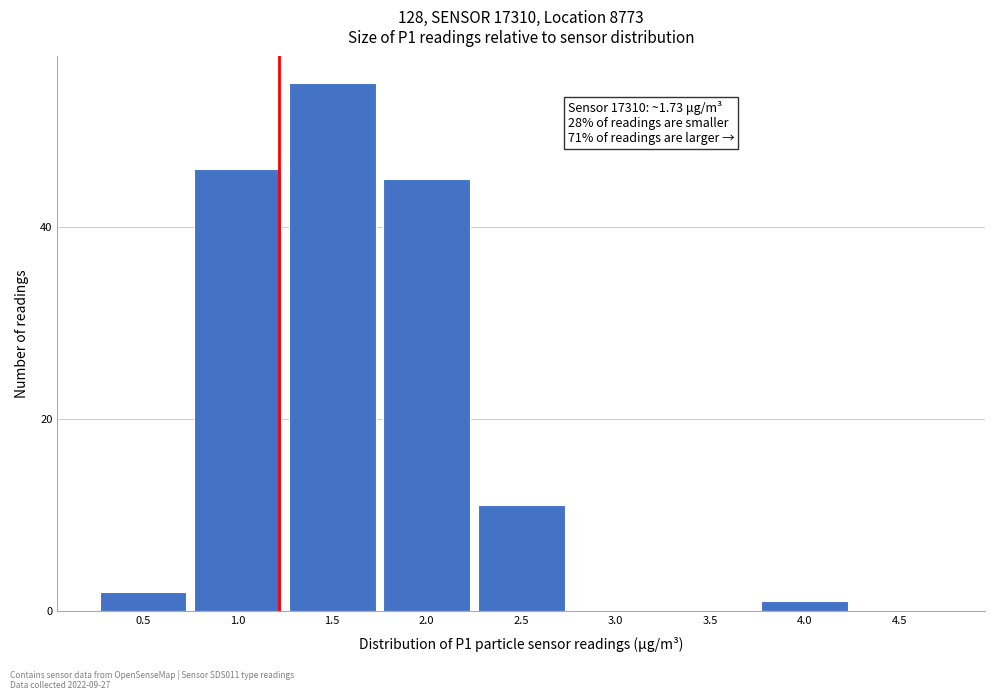

Reading left to right, list all the values displayed in this chart.

0.5=2	1.0=46	1.5=55	2.0=45	2.5=11	3.0=0	3.5=0	4.0=1	4.5=0